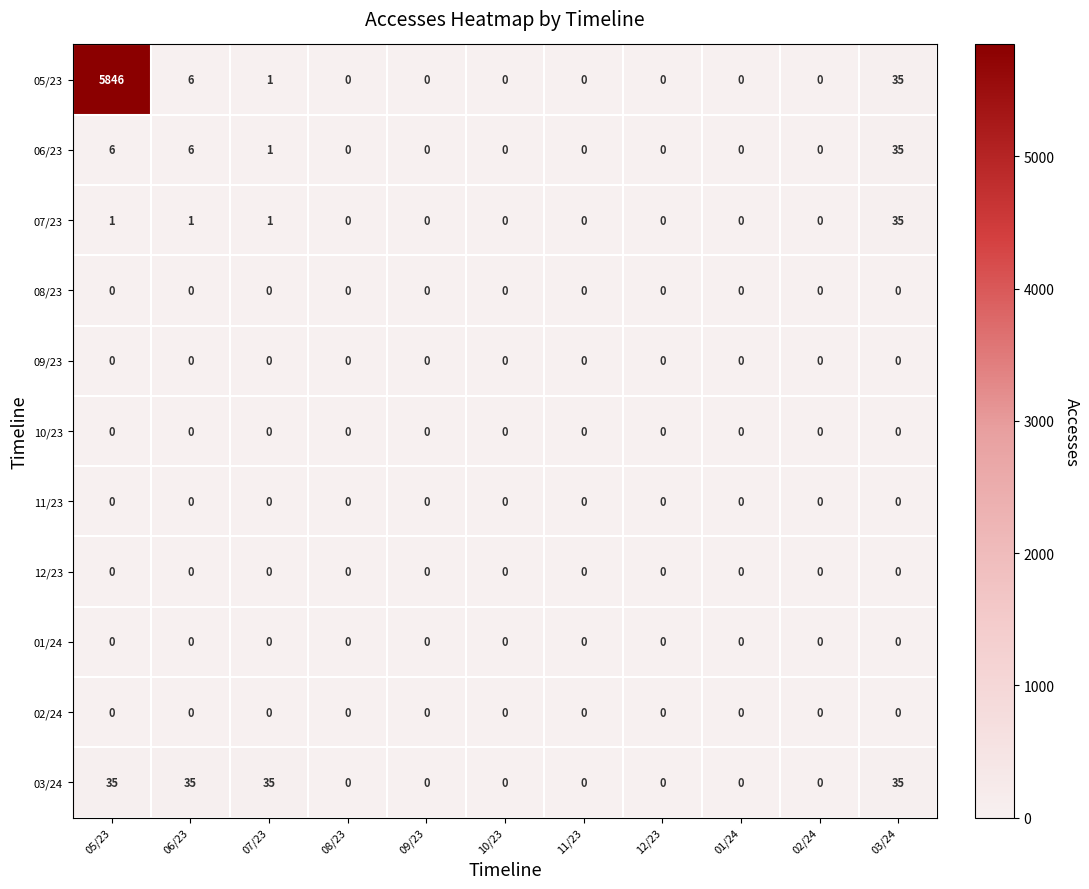

At which category does the chart reach its peak across all series?

05/23